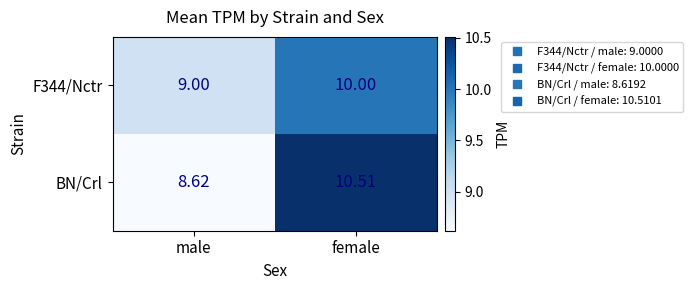

Between male and female, which series saw the biggest shift?

BN/Crl